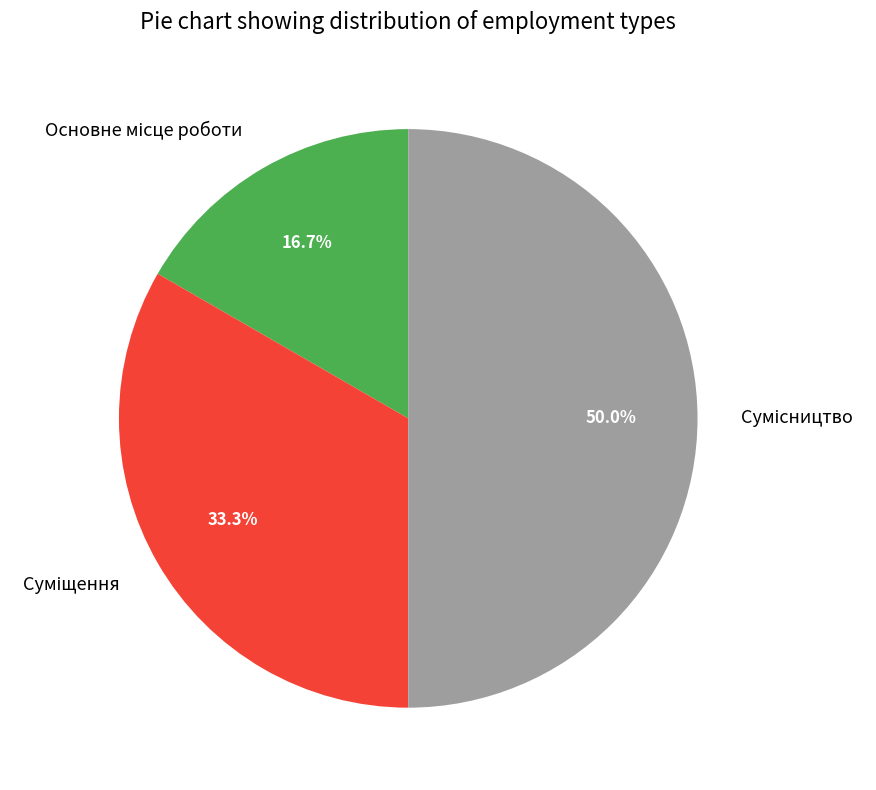

Which has a higher value, Сумісництво or Суміщення?

Сумісництво